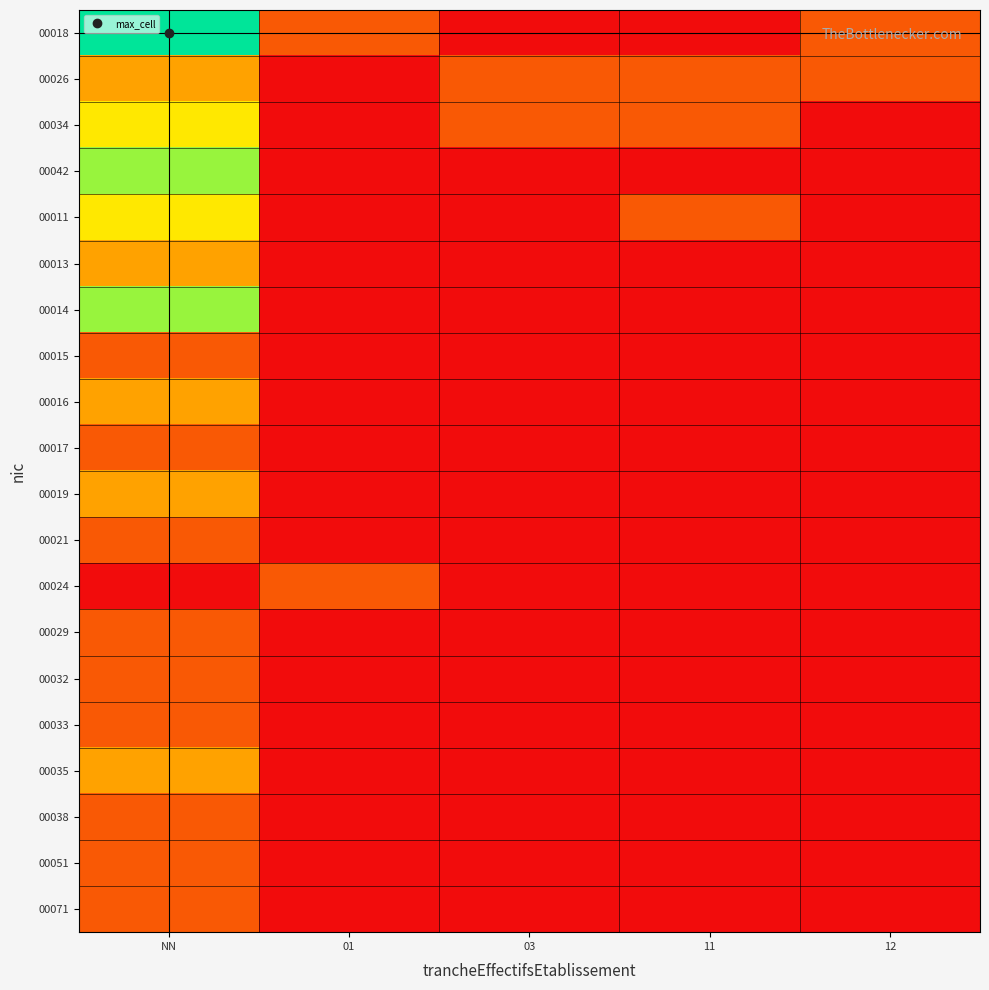

Reading left to right, list all the values displayed in this chart.

00018: NN=1.0	01=0.2	03=0.0	11=0.0	12=0.2
00026: NN=0.4	01=0.0	03=0.2	11=0.2	12=0.2
00034: NN=0.6	01=0.0	03=0.2	11=0.2	12=0.0
00042: NN=0.8	01=0.0	03=0.0	11=0.0	12=0.0
00011: NN=0.6	01=0.0	03=0.0	11=0.2	12=0.0
00013: NN=0.4	01=0.0	03=0.0	11=0.0	12=0.0
00014: NN=0.8	01=0.0	03=0.0	11=0.0	12=0.0
00015: NN=0.2	01=0.0	03=0.0	11=0.0	12=0.0
00016: NN=0.4	01=0.0	03=0.0	11=0.0	12=0.0
00017: NN=0.2	01=0.0	03=0.0	11=0.0	12=0.0
00019: NN=0.4	01=0.0	03=0.0	11=0.0	12=0.0
00021: NN=0.2	01=0.0	03=0.0	11=0.0	12=0.0
00024: NN=0.0	01=0.2	03=0.0	11=0.0	12=0.0
00029: NN=0.2	01=0.0	03=0.0	11=0.0	12=0.0
00032: NN=0.2	01=0.0	03=0.0	11=0.0	12=0.0
00033: NN=0.2	01=0.0	03=0.0	11=0.0	12=0.0
00035: NN=0.4	01=0.0	03=0.0	11=0.0	12=0.0
00038: NN=0.2	01=0.0	03=0.0	11=0.0	12=0.0
00051: NN=0.2	01=0.0	03=0.0	11=0.0	12=0.0
00071: NN=0.2	01=0.0	03=0.0	11=0.0	12=0.0